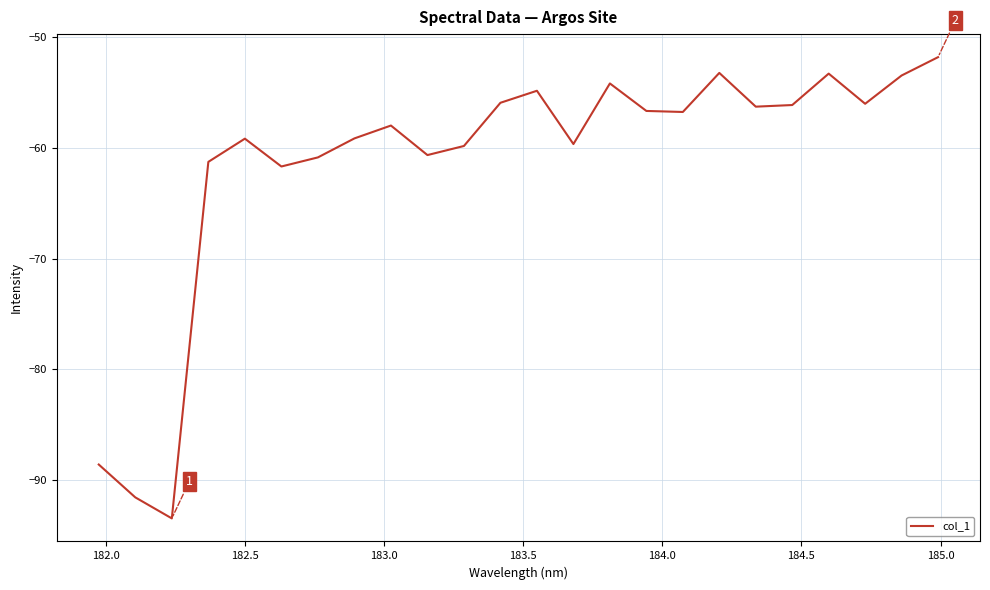

What is the greatest value displayed?

-51.8